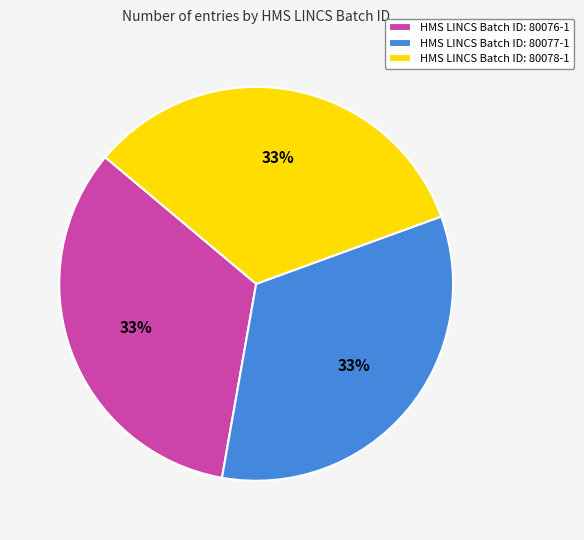

Is there a majority slice in this chart?

No